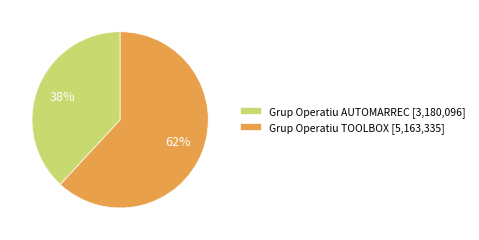

What is the ratio of the value at Grup Operatiu AUTOMARREC [3,180,096] to the value at Grup Operatiu TOOLBOX [5,163,335]?

0.6